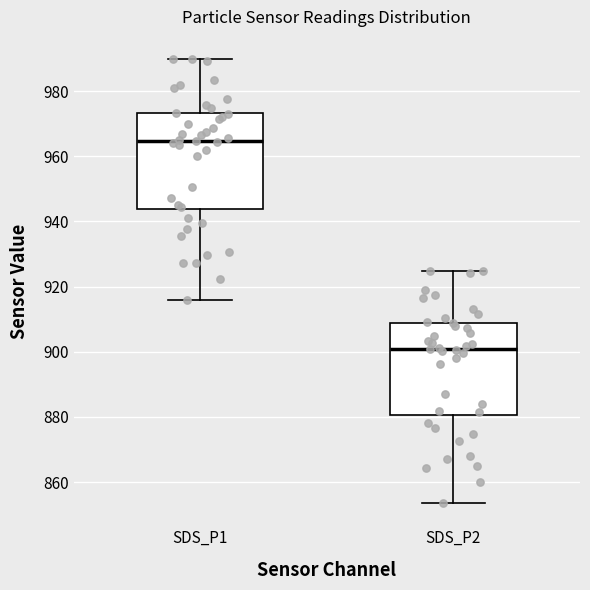

Which box has the lowest median line?

SDS_P2